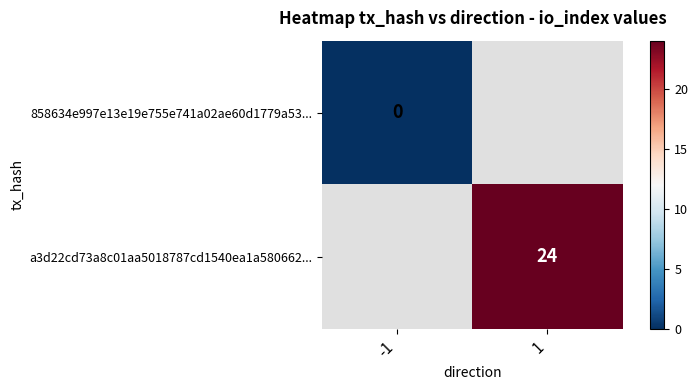

Is it true that a3d22cd73a8c01aa5018787cd1540ea1a580662... equals 33 at 1?

False